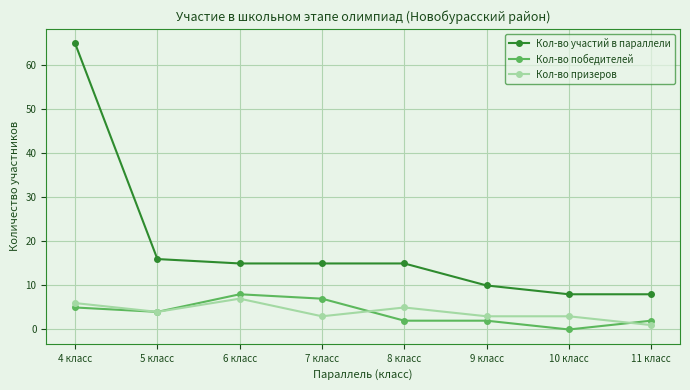

Which series has the largest total across all categories?

Кол-во участий в параллели